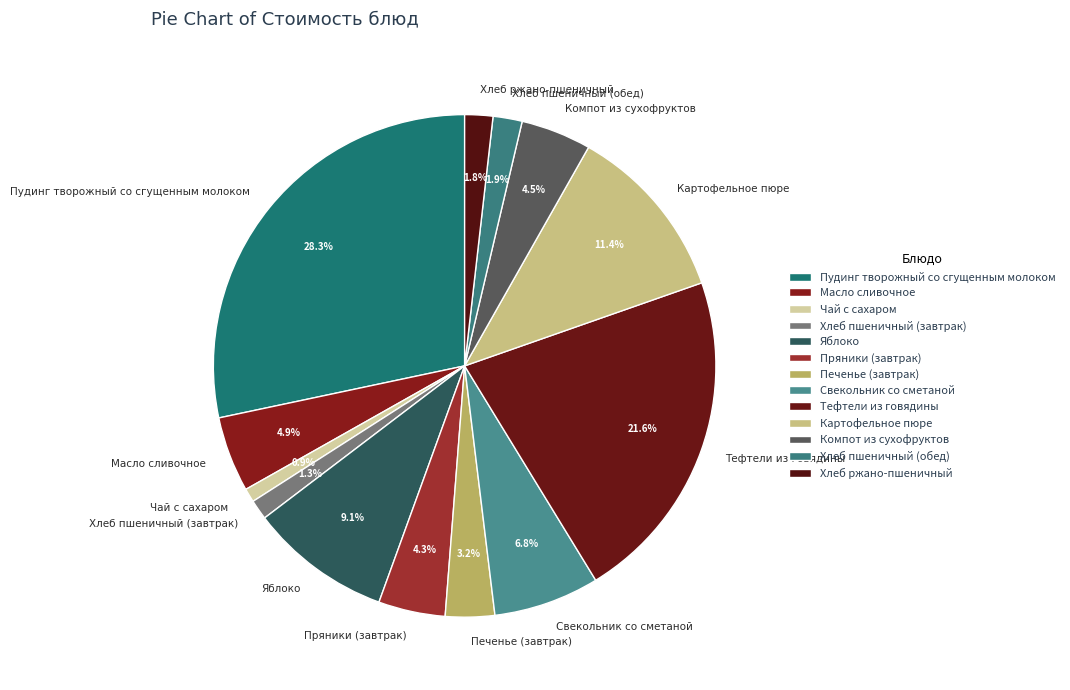

What percentage do Картофельное пюре and Масло сливочное together represent?

16.3%